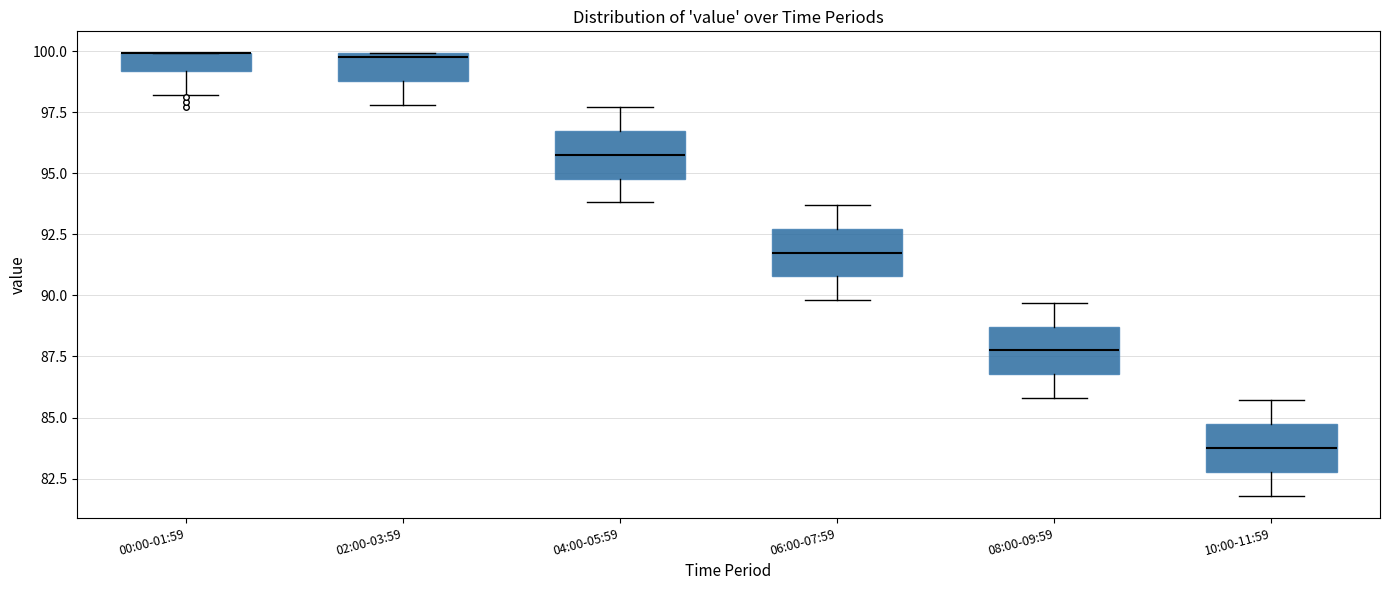

Where is the upper edge of the box for 04:00-05:59 on the y-axis? The values are not printed on the chart, so give them approximately, as read against the axis.

96.5